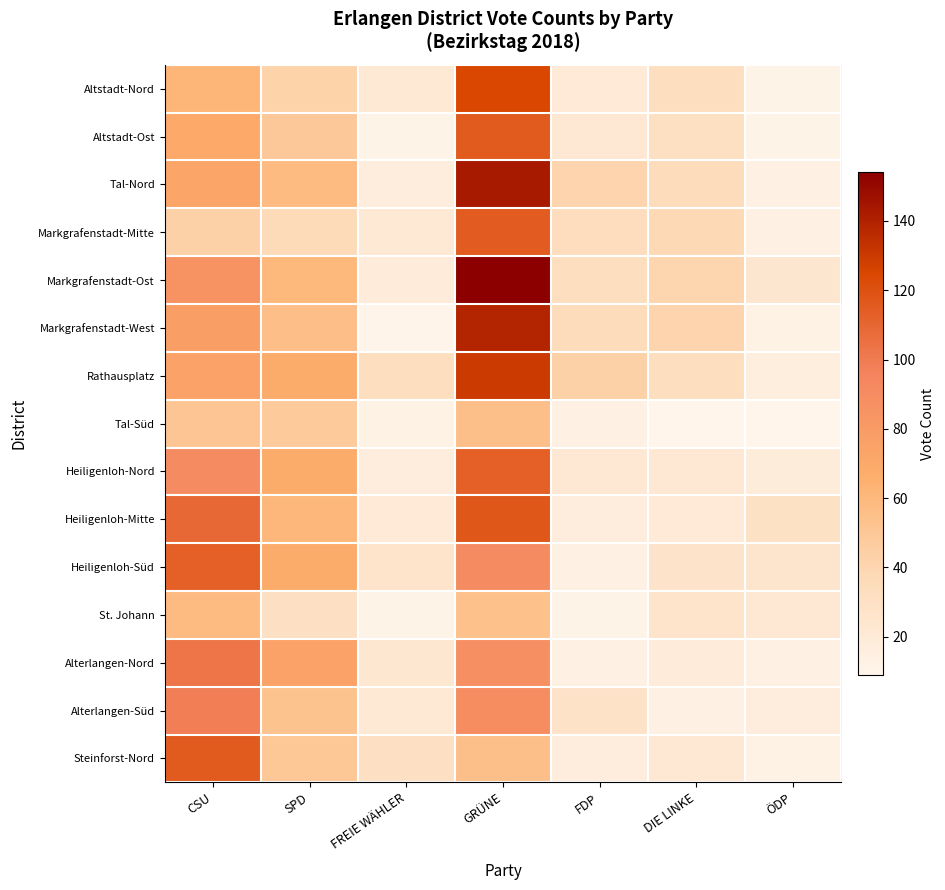

Reading left to right, list all the values displayed in this chart.

Altstadt-Nord: CSU=62	SPD=42	FREIE WÄHLER=21	GRÜNE=125	FDP=20	DIE LINKE=32	ÖDP=11
Altstadt-Ost: CSU=70	SPD=49	FREIE WÄHLER=11	GRÜNE=116	FDP=22	DIE LINKE=31	ÖDP=11
Tal-Nord: CSU=73	SPD=58	FREIE WÄHLER=17	GRÜNE=143	FDP=41	DIE LINKE=35	ÖDP=13
Markgrafenstadt-Mitte: CSU=43	SPD=36	FREIE WÄHLER=21	GRÜNE=115	FDP=33	DIE LINKE=38	ÖDP=13
Markgrafenstadt-Ost: CSU=85	SPD=60	FREIE WÄHLER=19	GRÜNE=154	FDP=32	DIE LINKE=40	ÖDP=24
Markgrafenstadt-West: CSU=77	SPD=56	FREIE WÄHLER=10	GRÜNE=139	FDP=34	DIE LINKE=41	ÖDP=12
Rathausplatz: CSU=75	SPD=68	FREIE WÄHLER=32	GRÜNE=130	FDP=43	DIE LINKE=32	ÖDP=16
Tal-Süd: CSU=51	SPD=48	FREIE WÄHLER=12	GRÜNE=55	FDP=14	DIE LINKE=9	ÖDP=9
Heiligenloh-Nord: CSU=91	SPD=68	FREIE WÄHLER=17	GRÜNE=113	FDP=22	DIE LINKE=22	ÖDP=18
Heiligenloh-Mitte: CSU=109	SPD=61	FREIE WÄHLER=20	GRÜNE=117	FDP=17	DIE LINKE=20	ÖDP=29
Heiligenloh-Süd: CSU=113	SPD=68	FREIE WÄHLER=26	GRÜNE=91	FDP=14	DIE LINKE=27	ÖDP=25
St. Johann: CSU=58	SPD=30	FREIE WÄHLER=11	GRÜNE=54	FDP=11	DIE LINKE=26	ÖDP=22
Alterlangen-Nord: CSU=103	SPD=75	FREIE WÄHLER=23	GRÜNE=88	FDP=13	DIE LINKE=19	ÖDP=14
Alterlangen-Süd: CSU=99	SPD=53	FREIE WÄHLER=21	GRÜNE=89	FDP=28	DIE LINKE=14	ÖDP=17
Steinforst-Nord: CSU=116	SPD=50	FREIE WÄHLER=30	GRÜNE=55	FDP=17	DIE LINKE=22	ÖDP=12